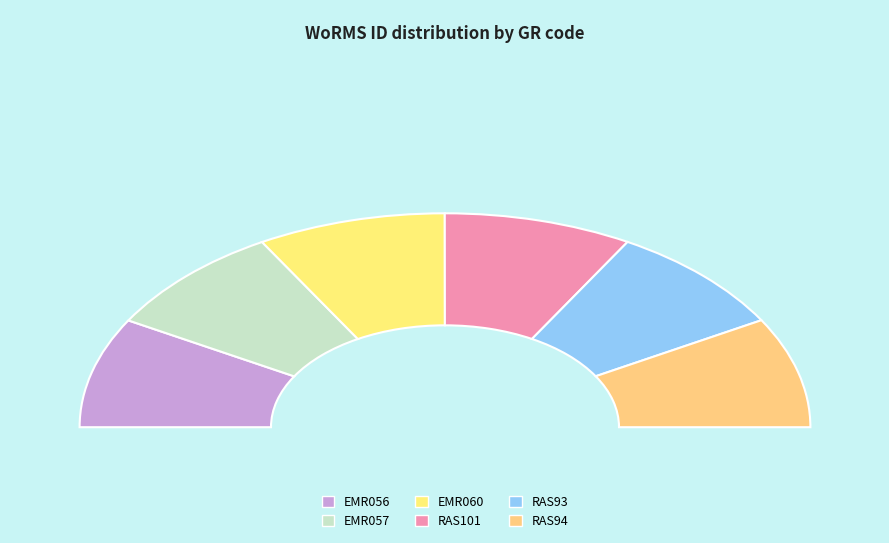

Count the number of slices in the pie.

6